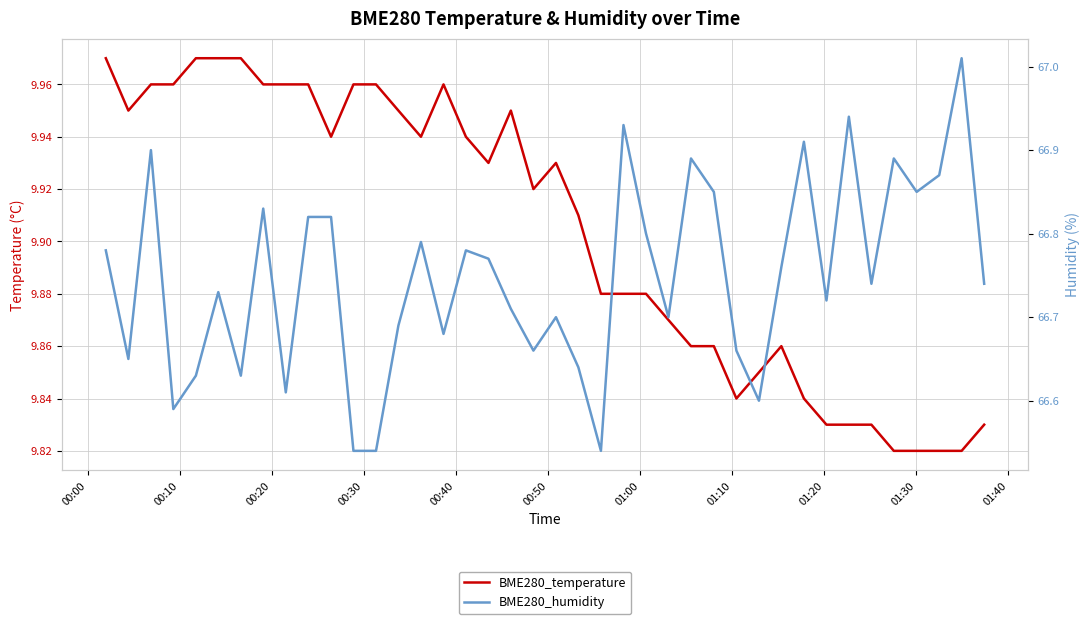

True or false: BME280_humidity and BME280_temperature intersect in this chart.

False